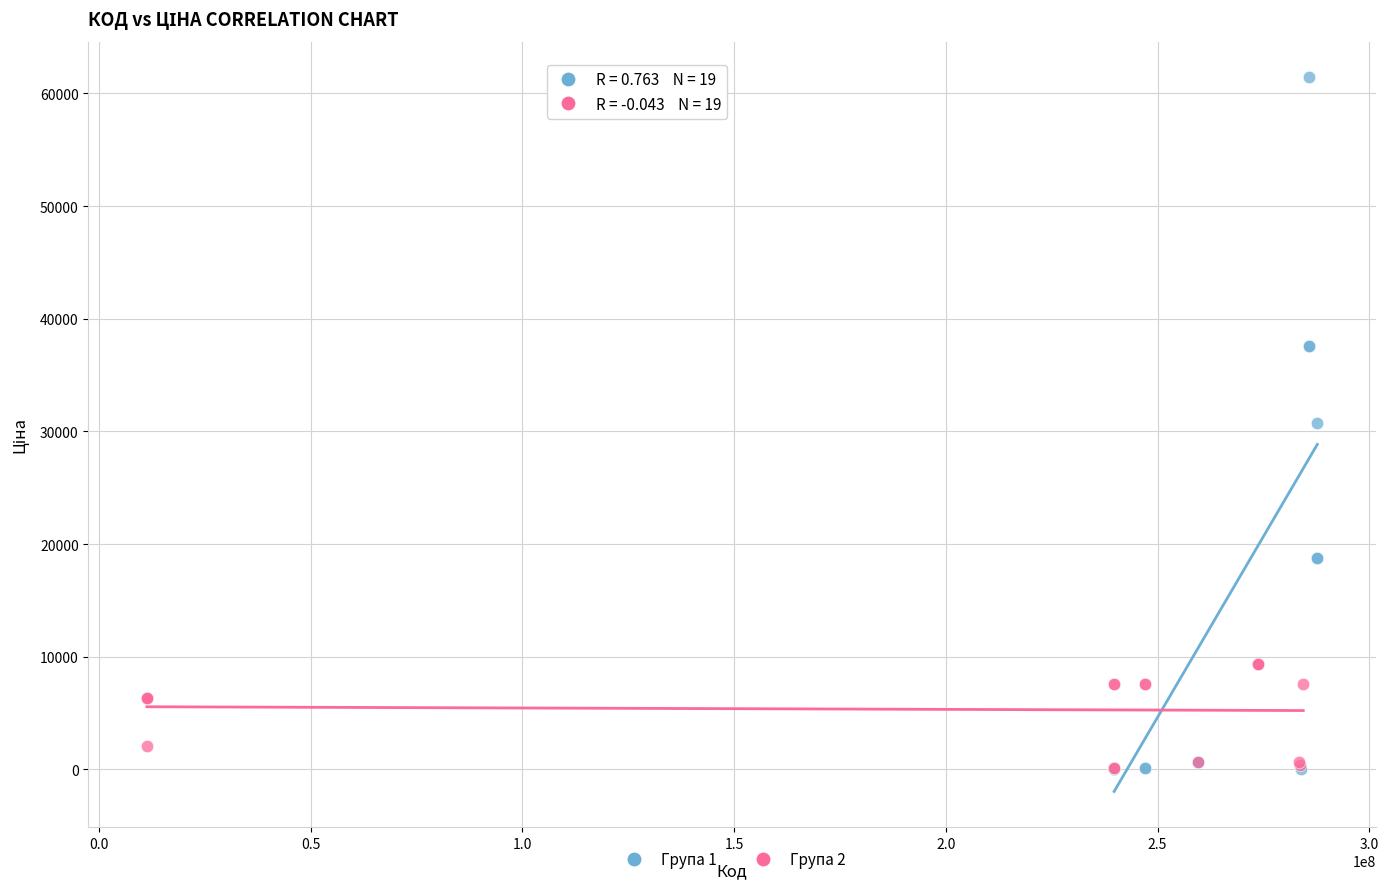

Which series has the largest Y range (max minus min)?

Група 1